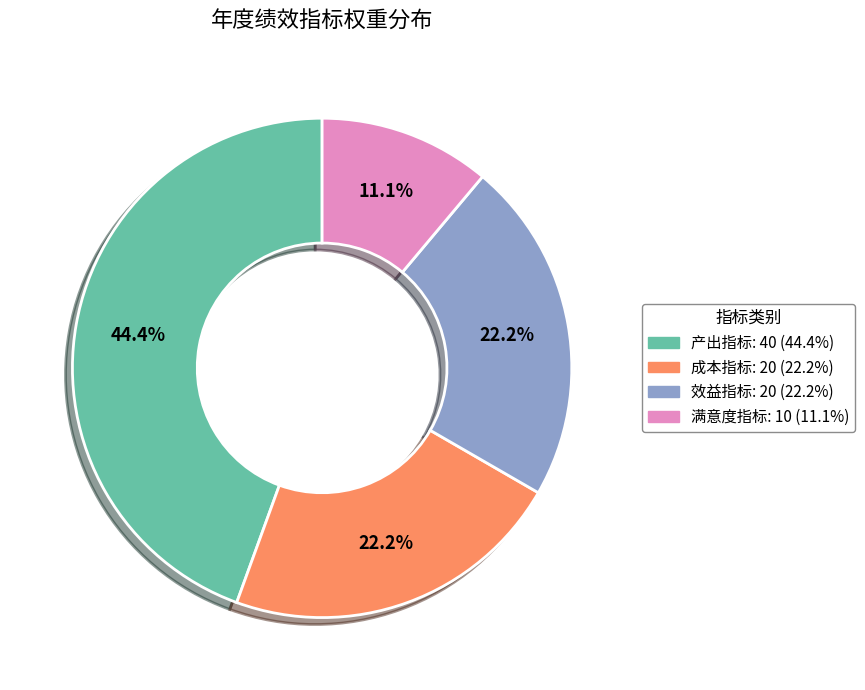

Does any single category account for the majority?

No